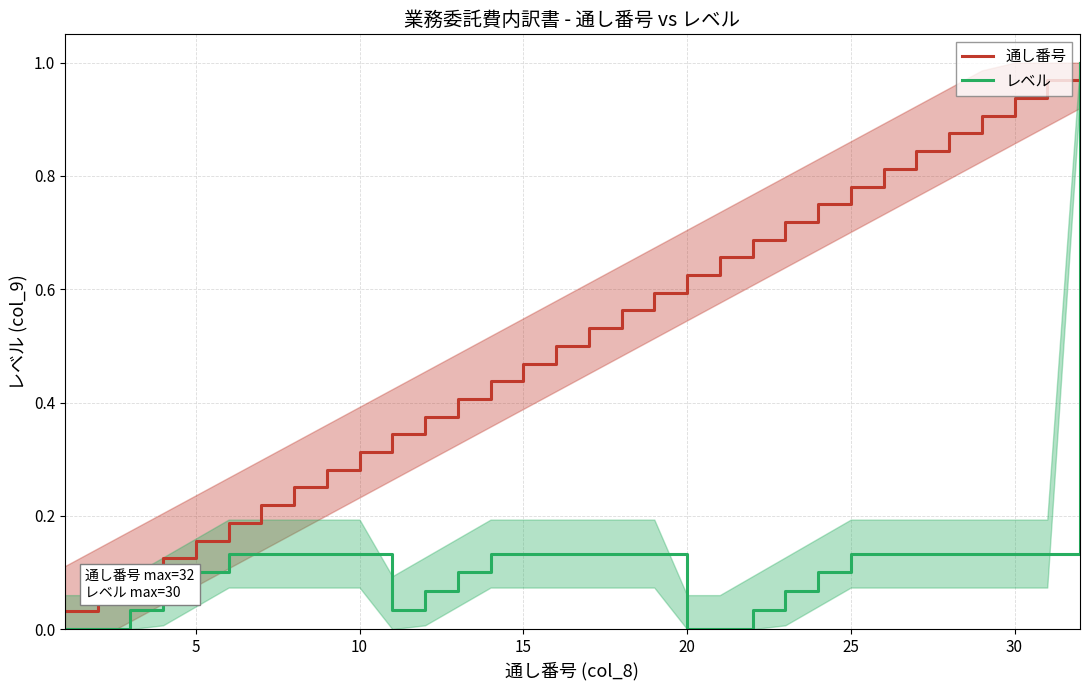

What is the sum of all 通し番号 values?

16.5